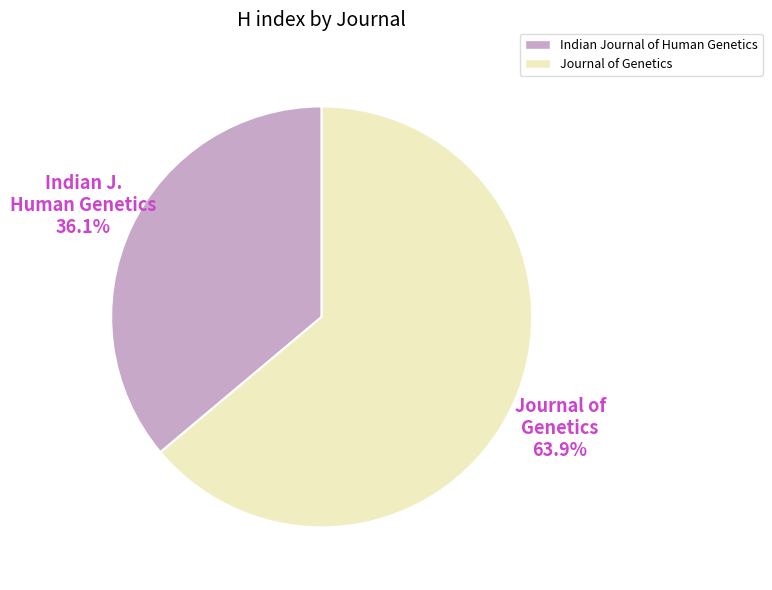

The Journal of Genetics slice represents 77% of the pie. True or false?

False